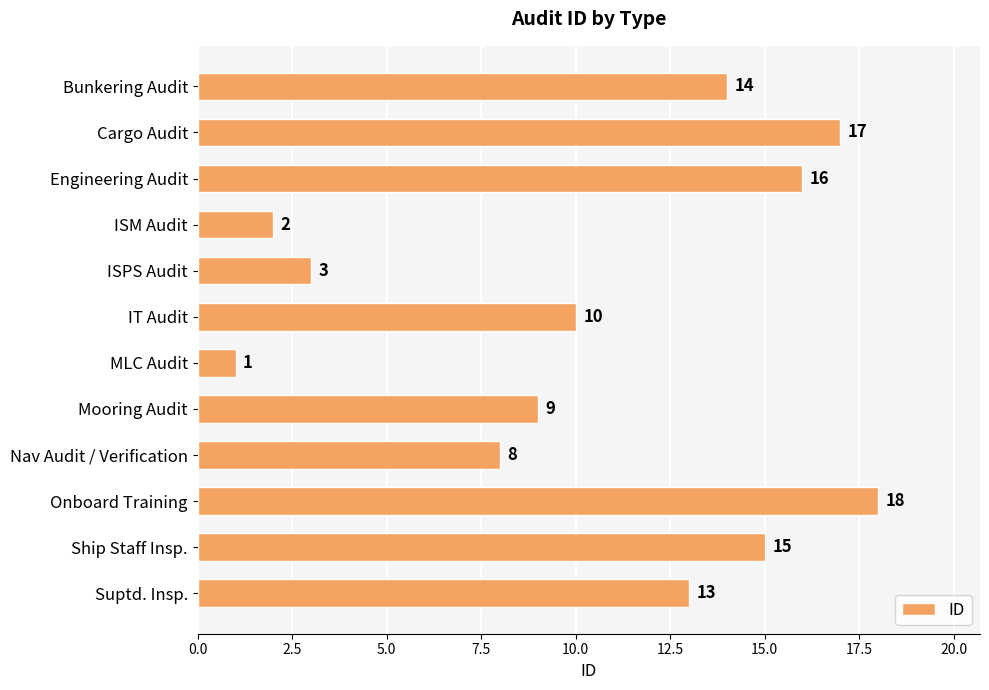

What is the greatest value displayed?

18